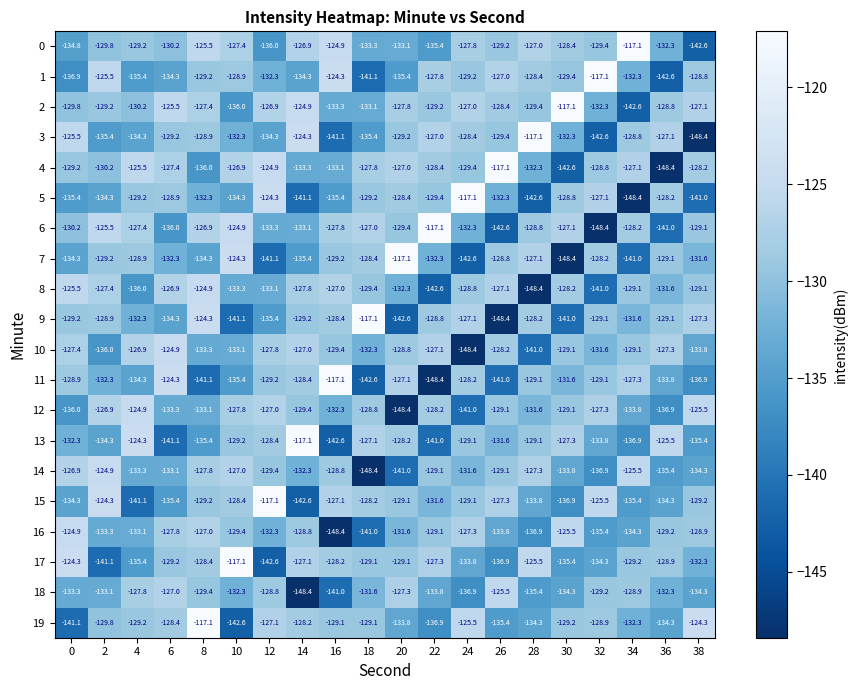

What is the spread (max minus min) of values at 14?

31.3